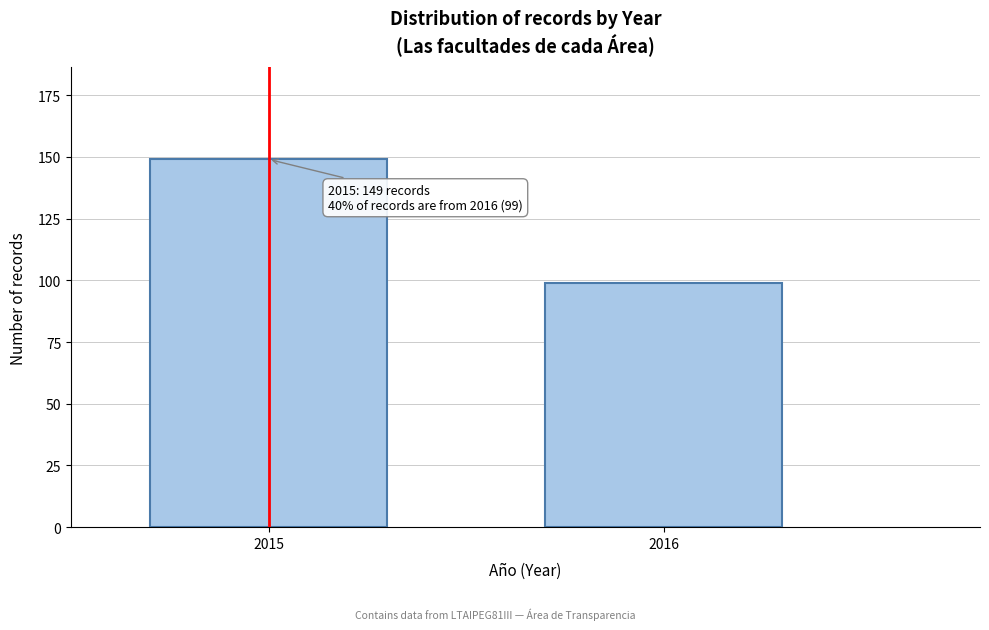

Reading left to right, list all the values displayed in this chart.

149	99